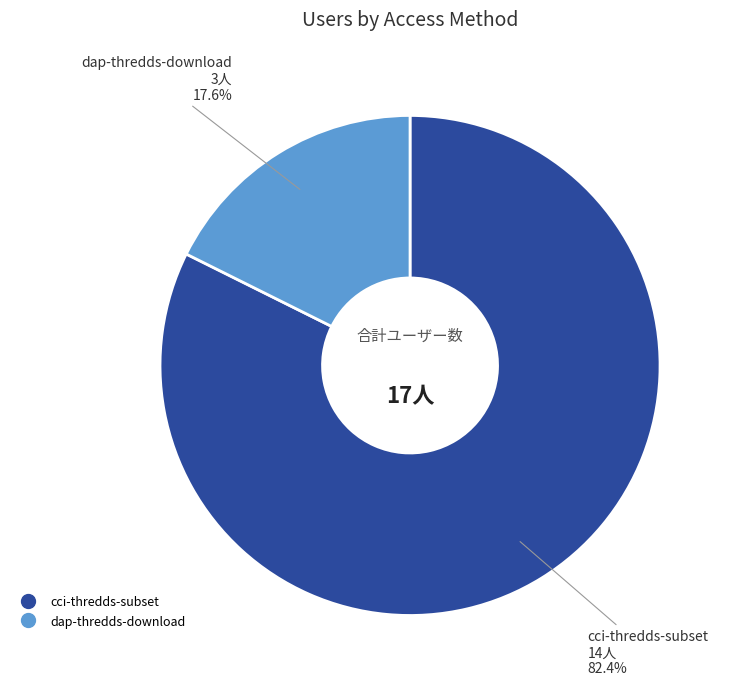

Which has a higher value, dap-thredds-download or cci-thredds-subset?

cci-thredds-subset